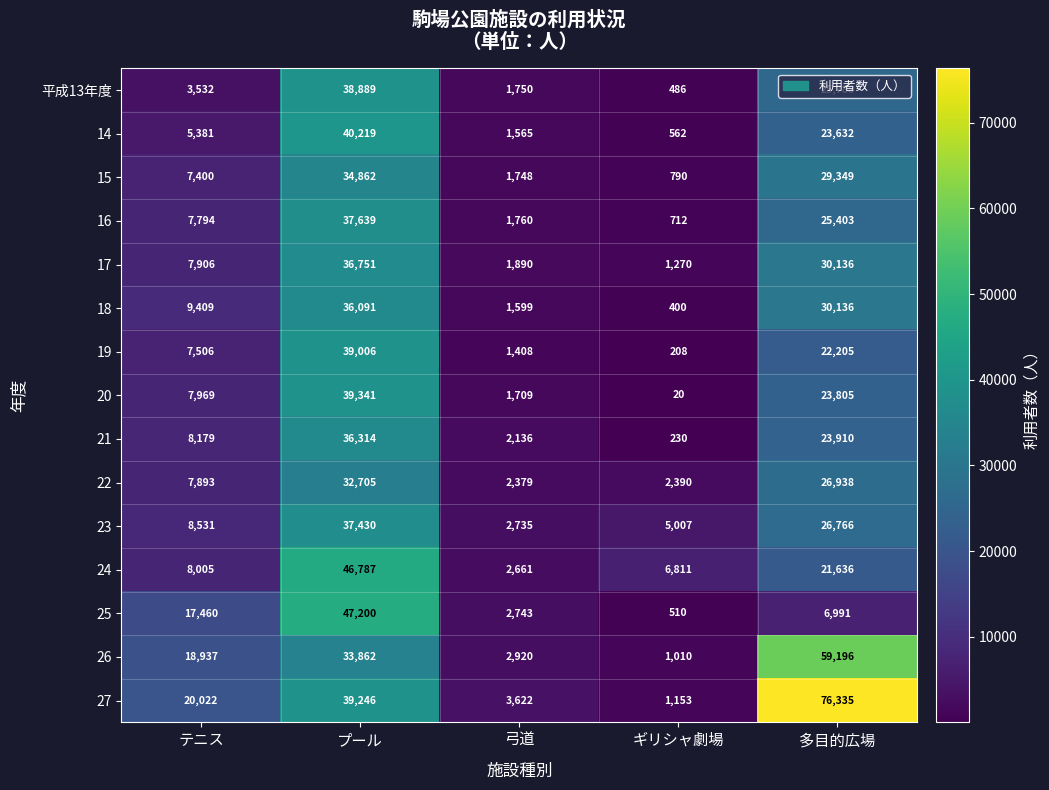

True or false: 25 has a value of 510 at ギリシャ劇場.

True